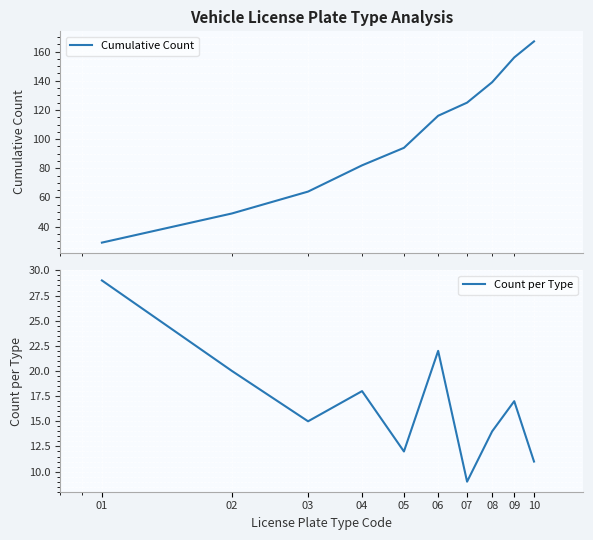

True or false: Count per Type has a value of 12 at 05.

True